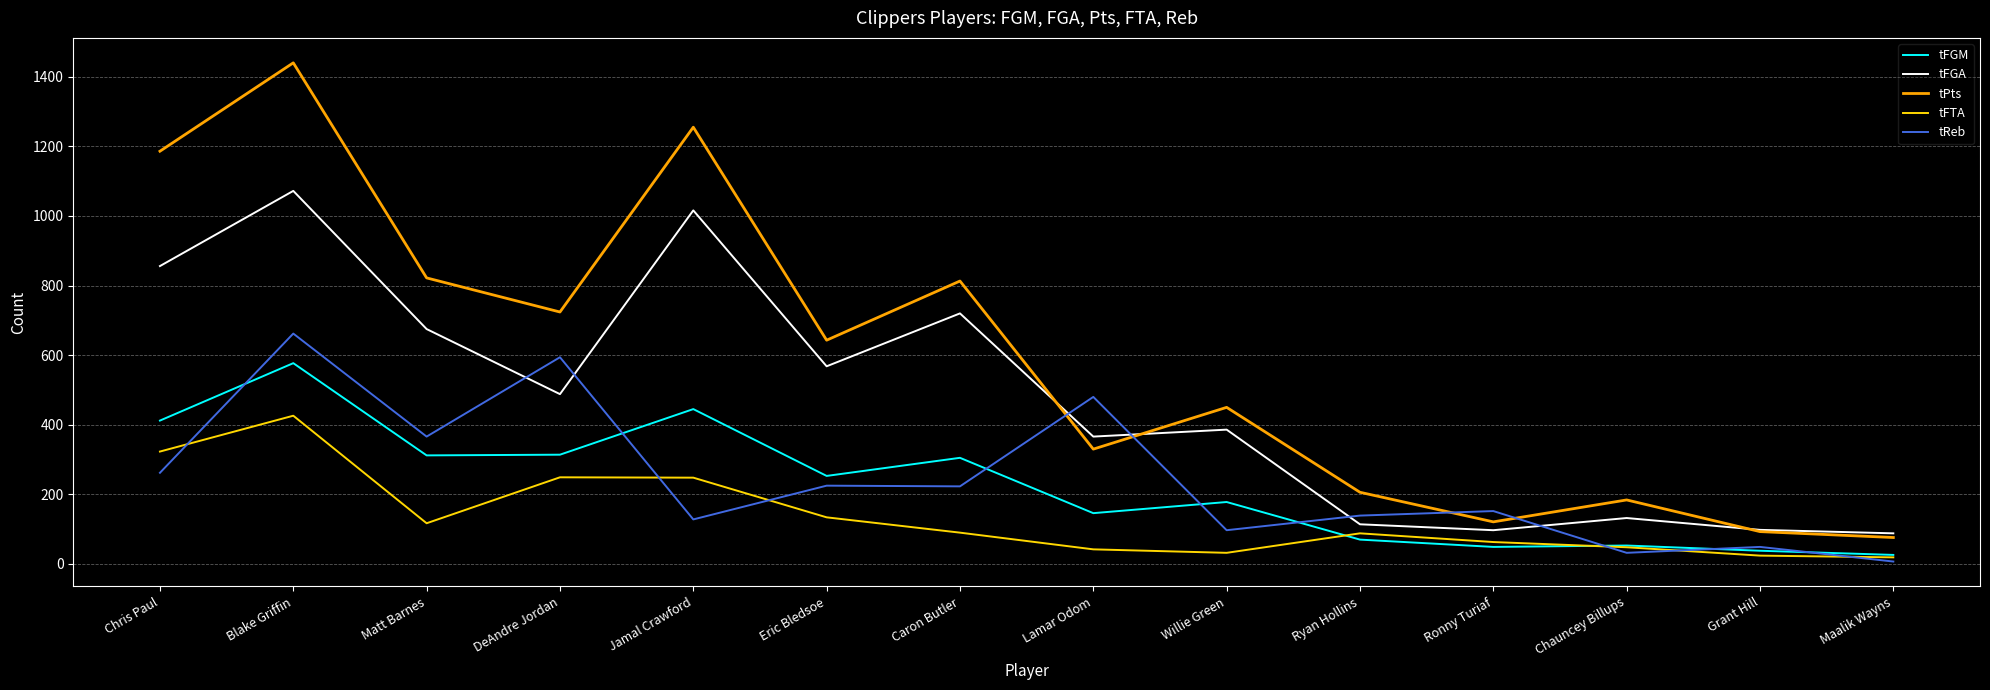

What is the average value of the tFGA series?

477